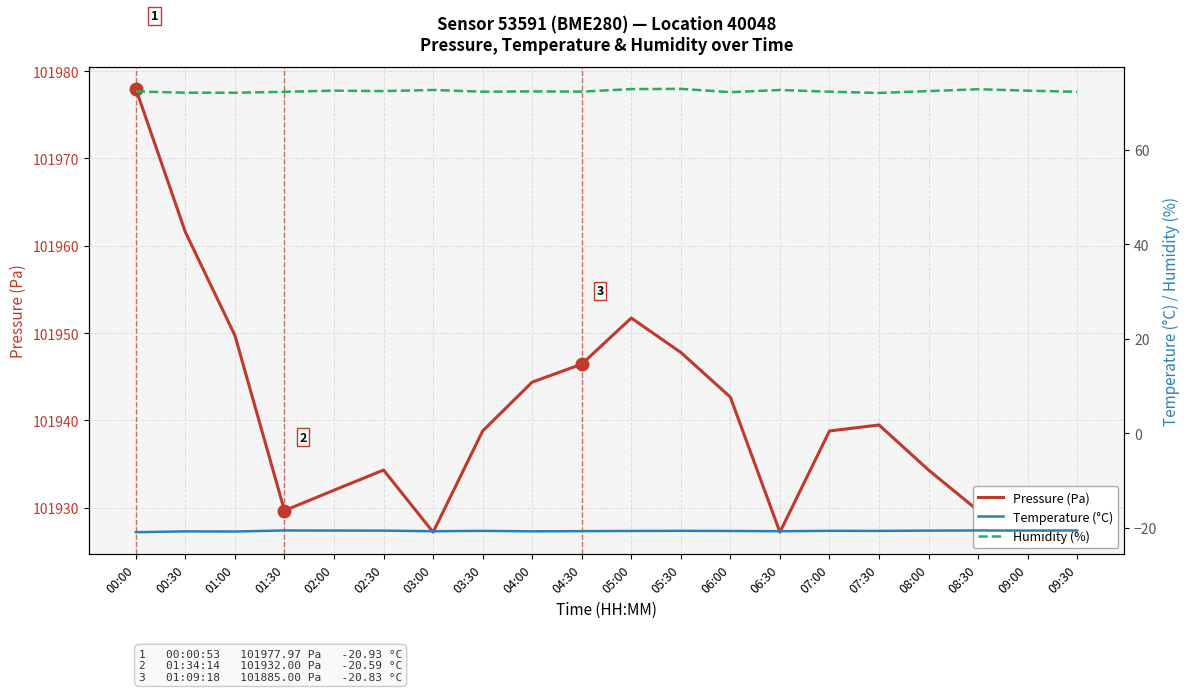

What is the total value across all series at 00:00?

102029.4